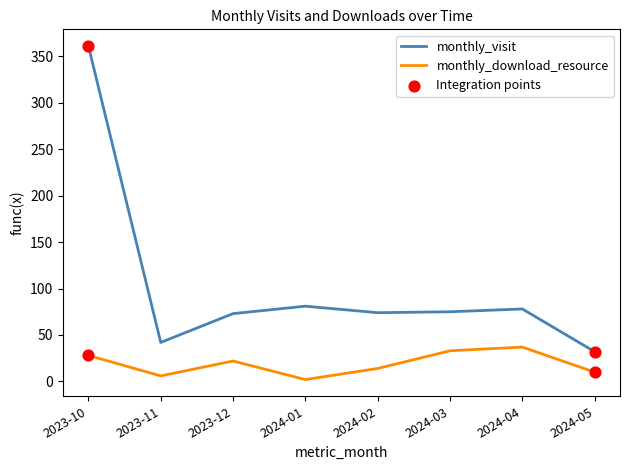

True or false: monthly_visit and monthly_download_resource cross at least once.

False